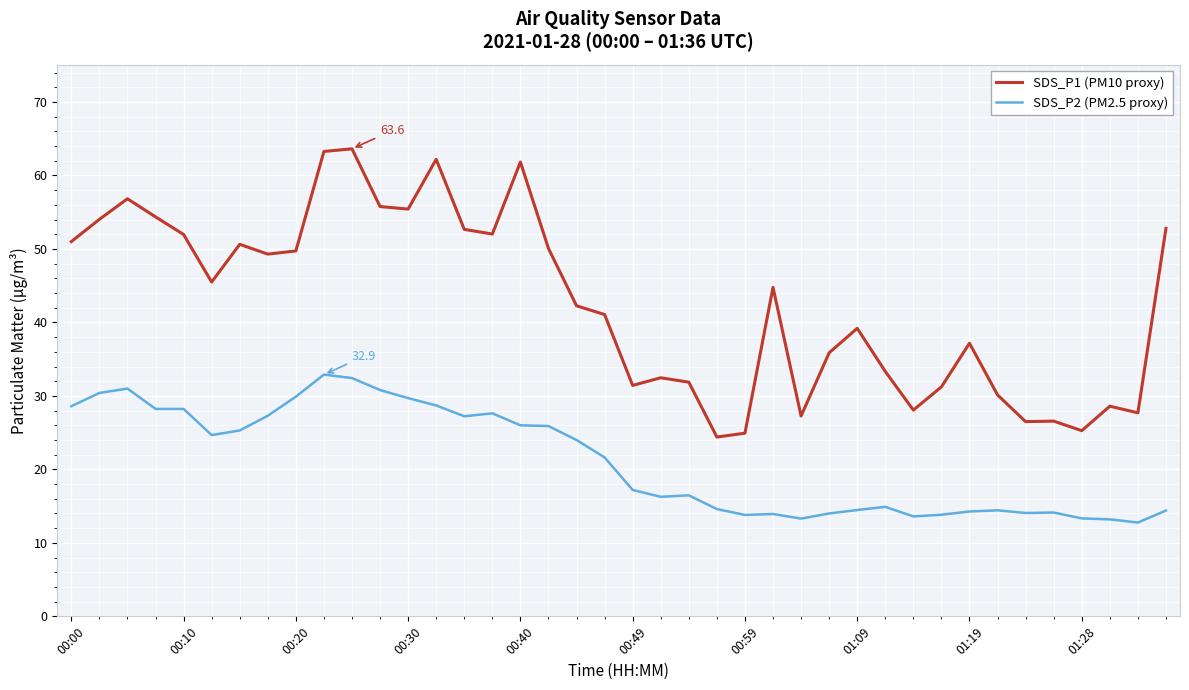

True or false: SDS_P1 (PM10 proxy) and SDS_P2 (PM2.5 proxy) cross at least once.

False